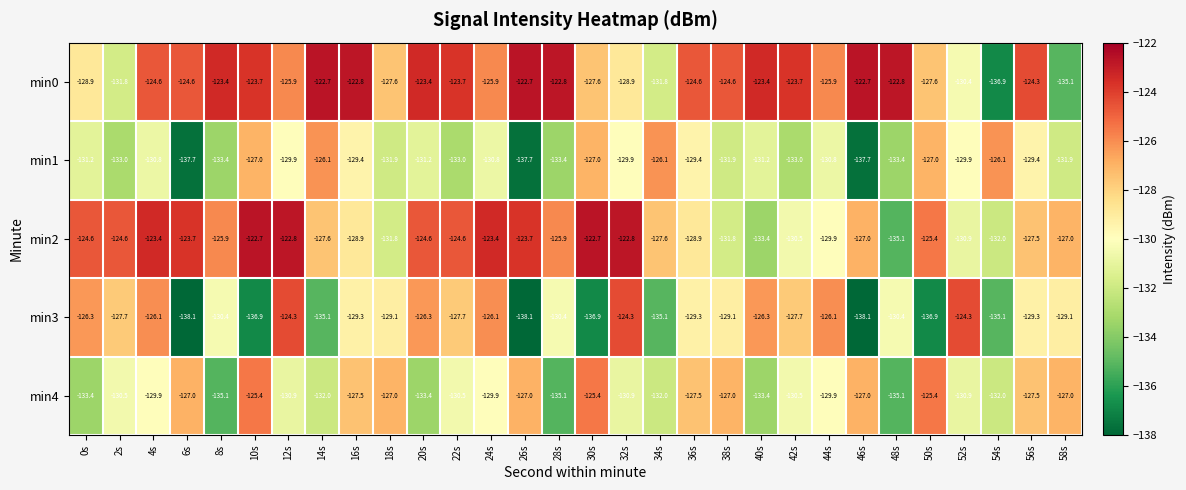

The value of min1 at 44s is -213.8. True or false?

False